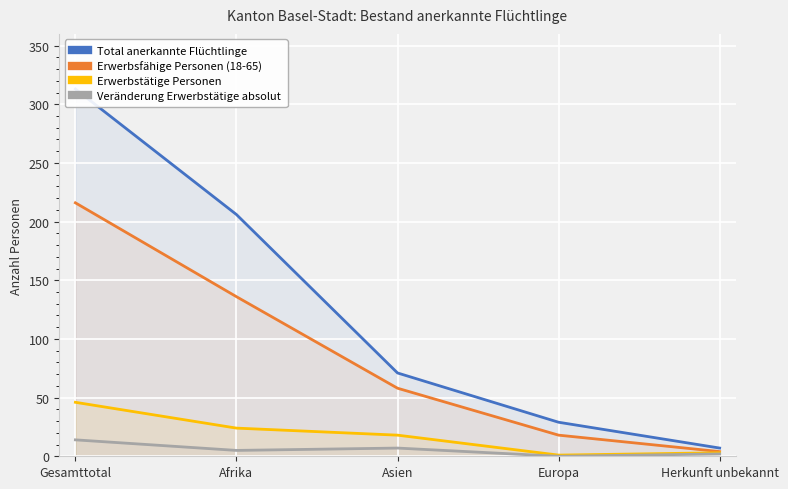

Between Gesamttotal and Afrika, which series saw the biggest shift?

Total anerkannte Flüchtlinge